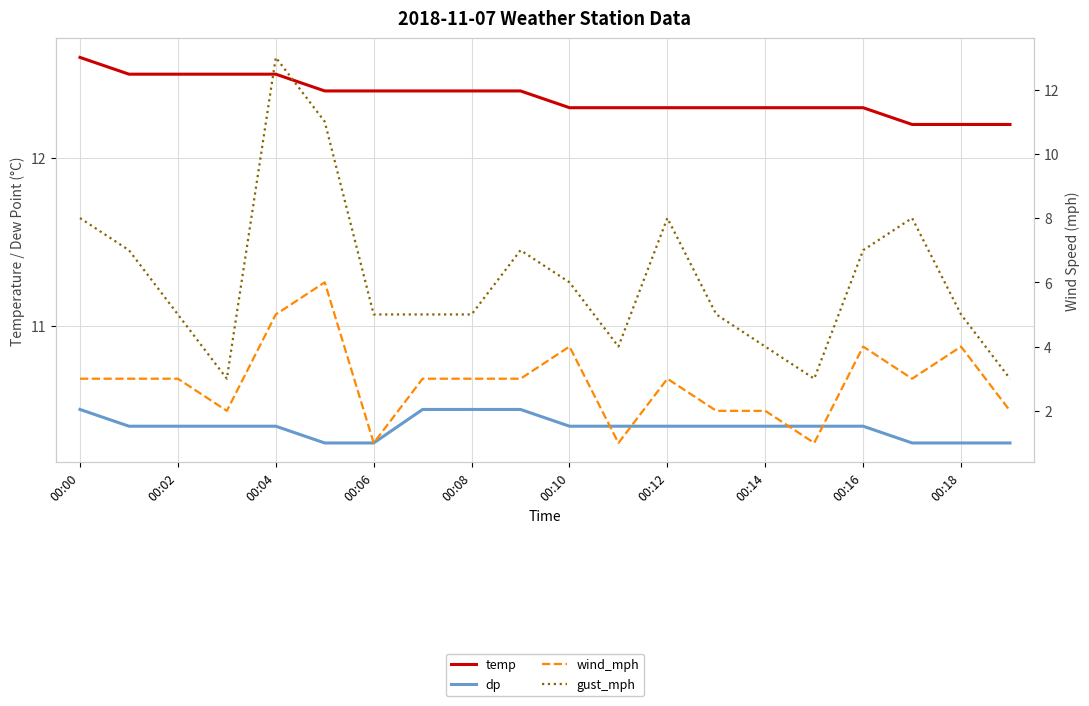

How many intersections are there between gust_mph and temp?

2